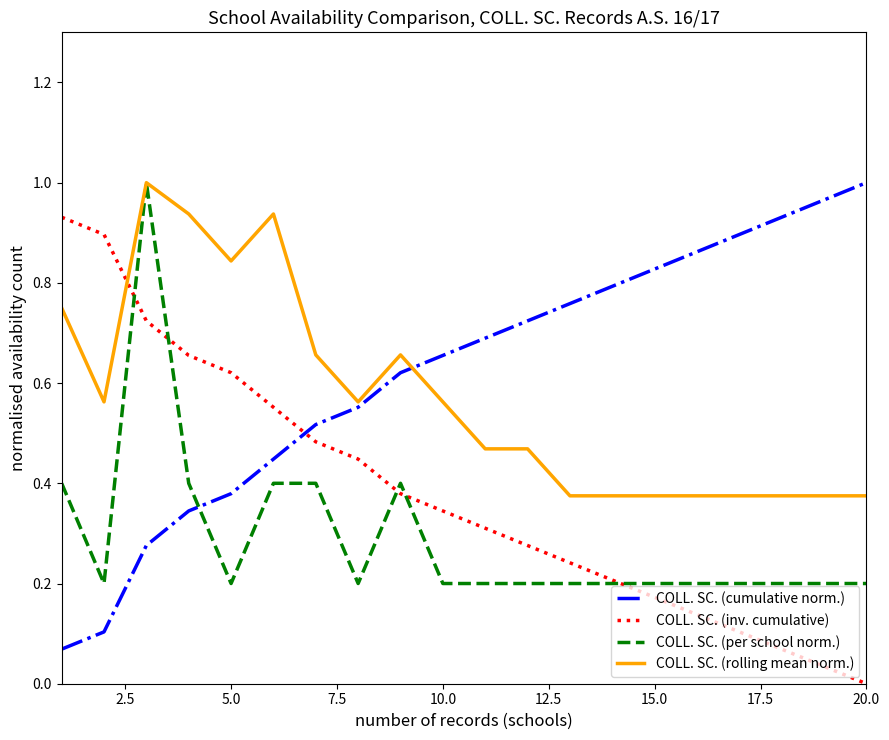

Rank the series by their average value, from highest to lowest.

COLL. SC. (cumulative norm.), COLL. SC. (rolling mean norm.), COLL. SC. (inv. cumulative), COLL. SC. (per school norm.)